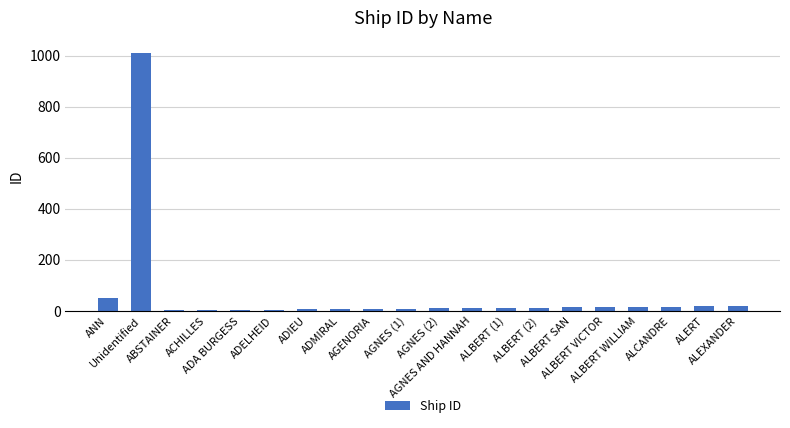

At which label is the value closest to 505?

ANN